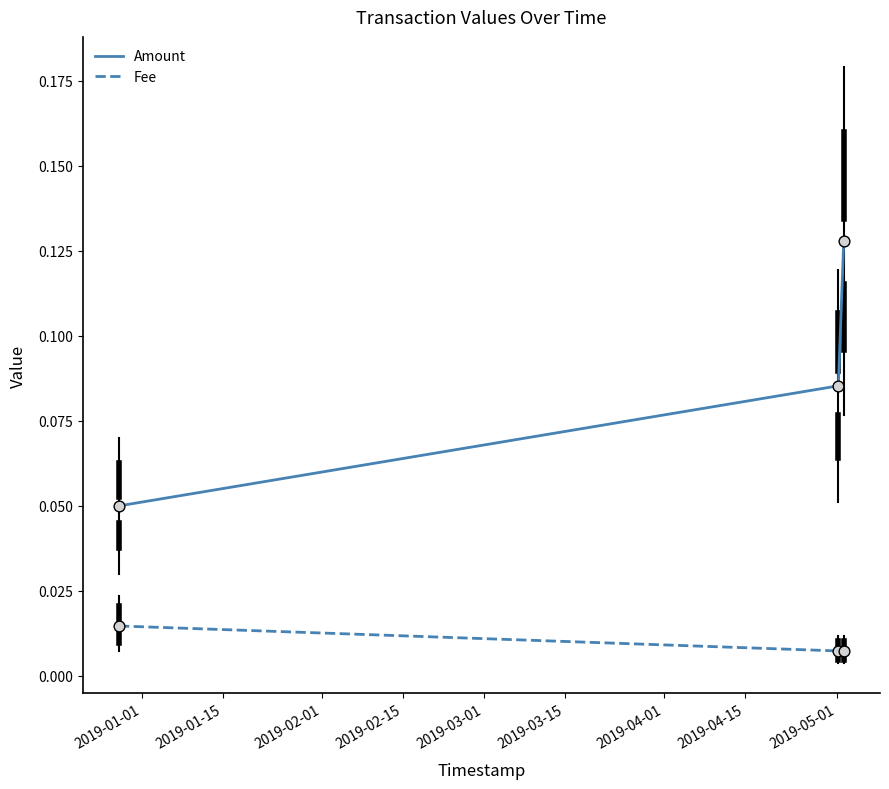

At how many categories does at least one series exceed 0?

3